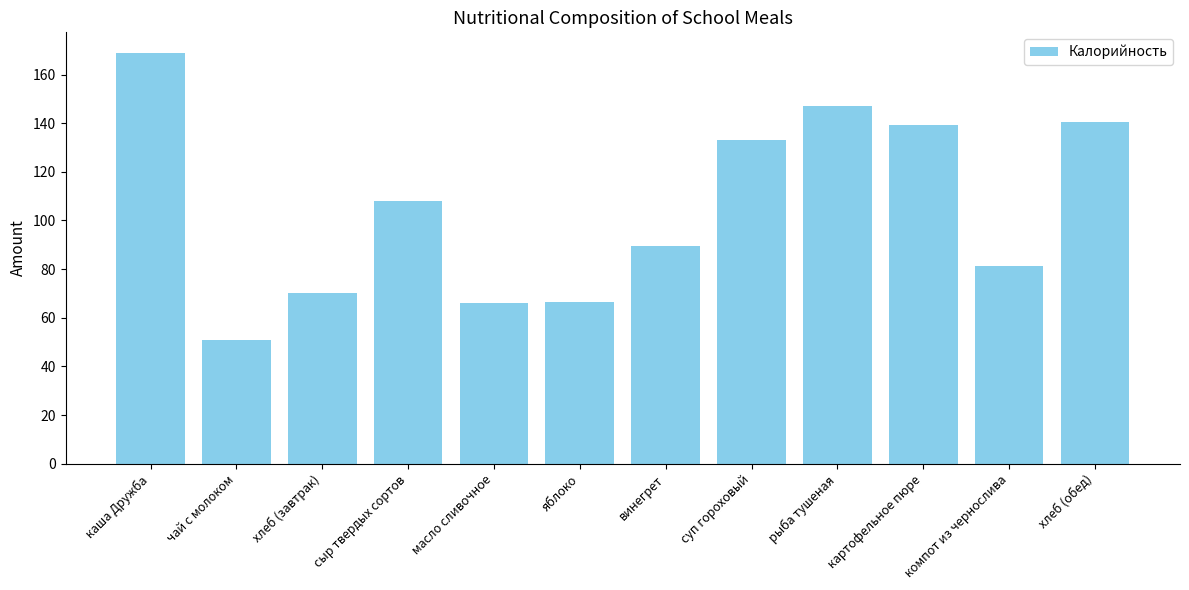

How many categories are shown in the chart?

12